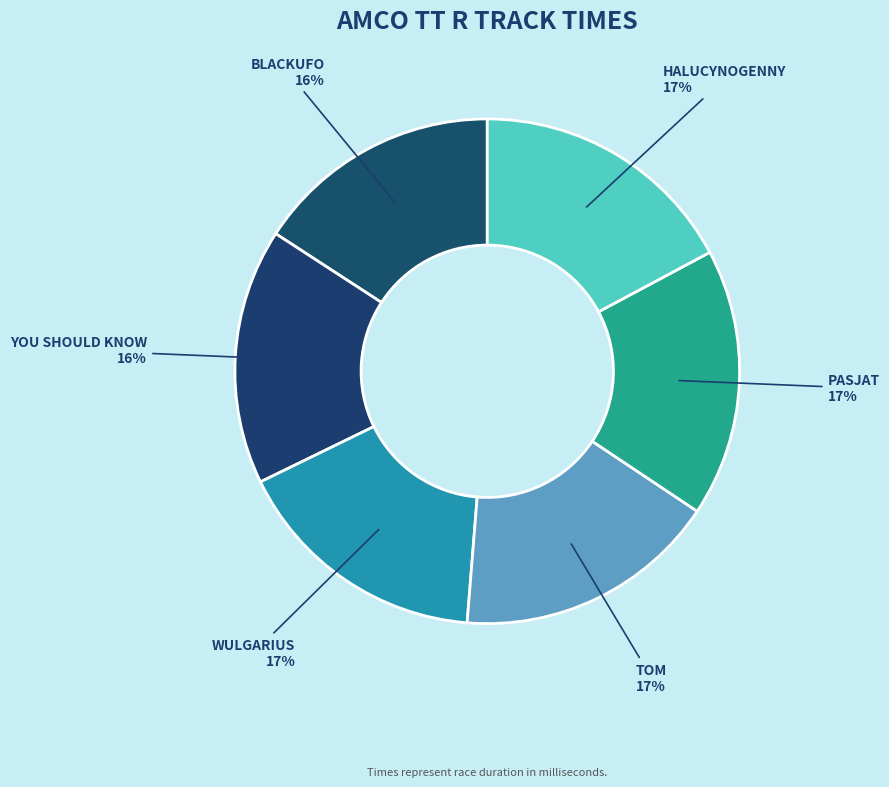

Count the number of slices in the pie.

6